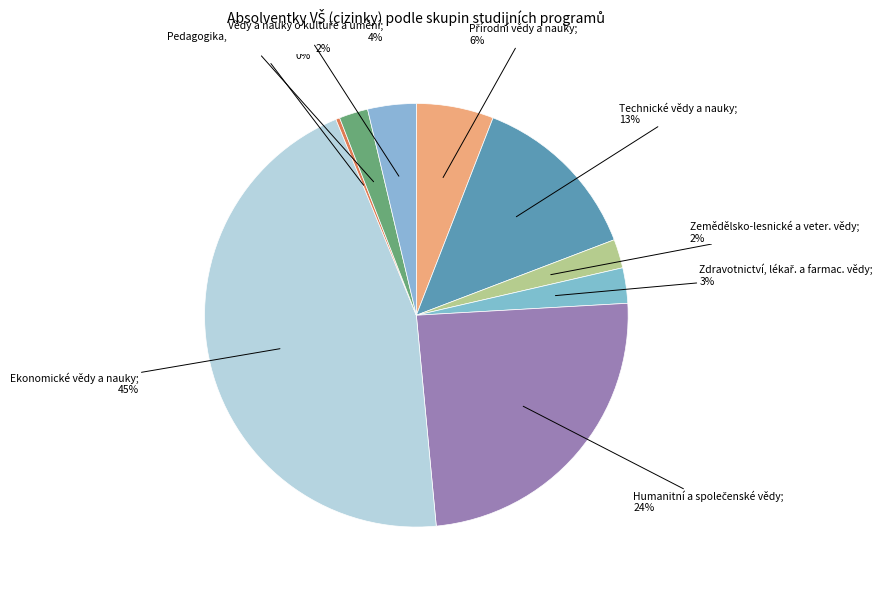

Which category has the smallest portion of the pie?

Právní vědy a nauky